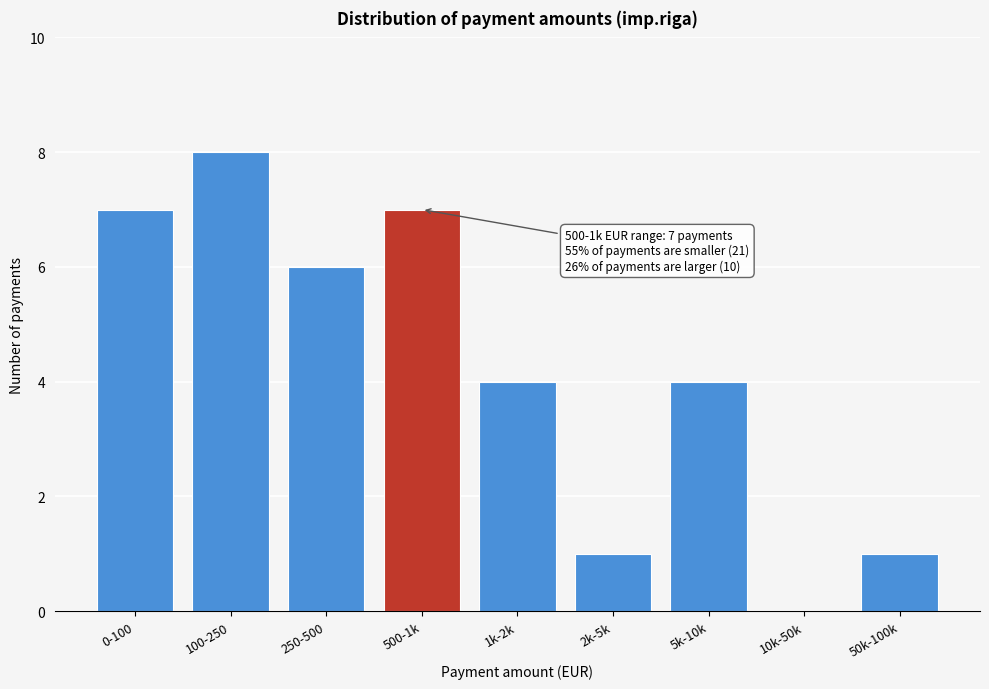

Reading right to left, transcribe all the data shown in this chart.

50k-100k=1	10k-50k=0	5k-10k=4	2k-5k=1	1k-2k=4	500-1k=7	250-500=6	100-250=8	0-100=7